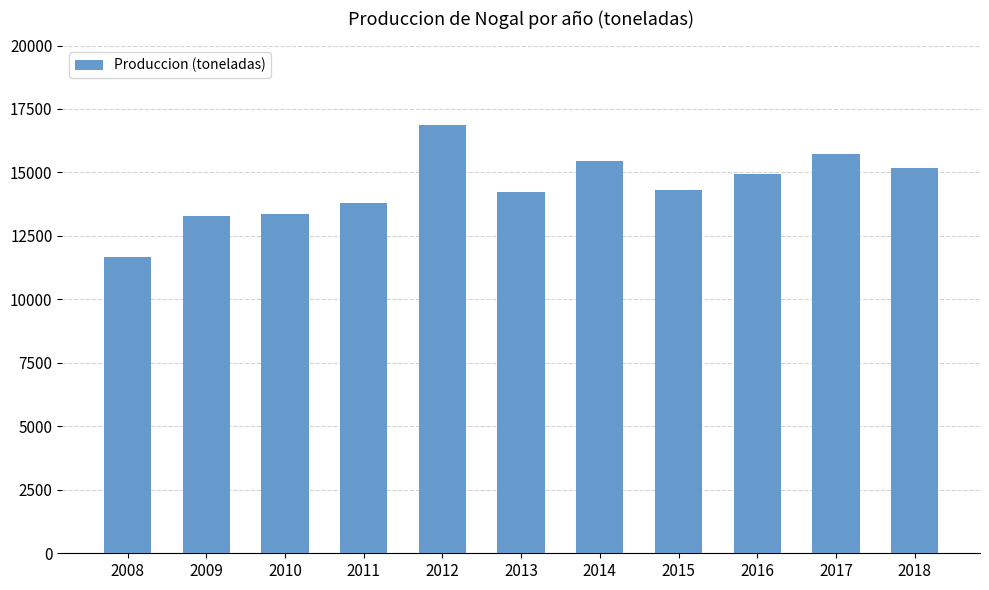

True or false: the data shows 14319 at 2015.

True